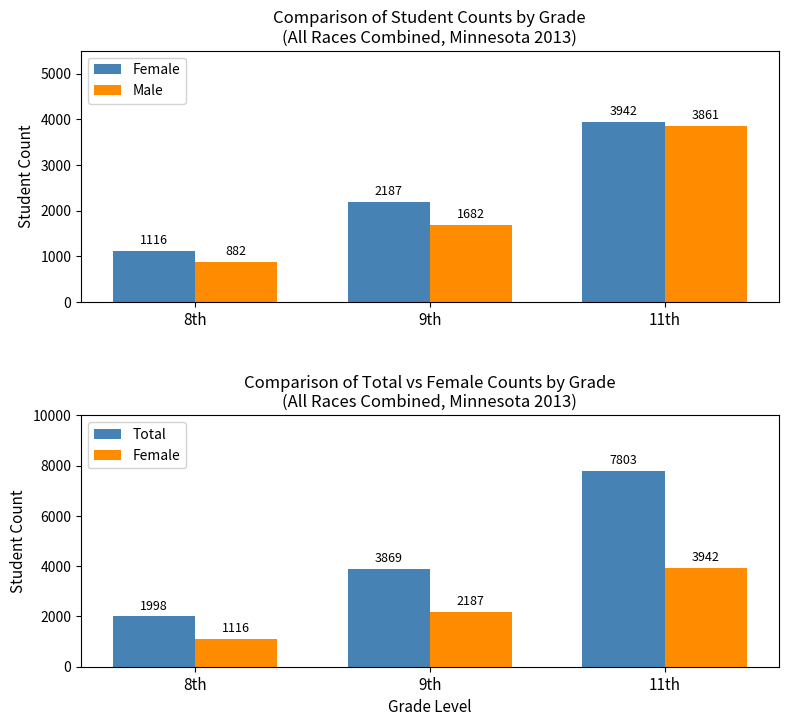

Is the value of Total at 9th greater than the value of Female at 9th?

Yes